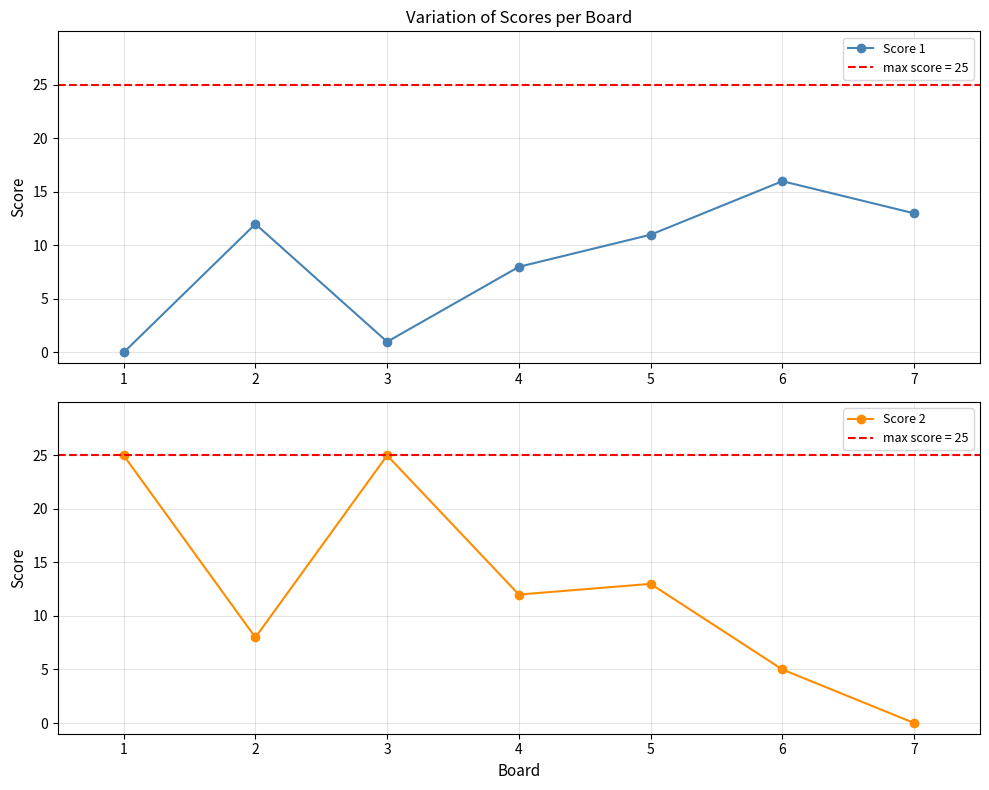

What is the difference between the maximum and minimum values in the Score 2 series?

25